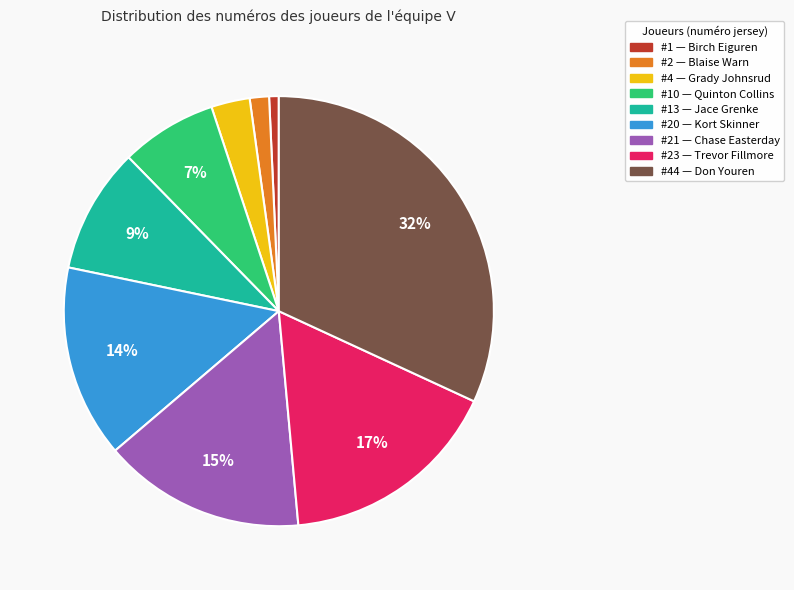

Does any single category account for the majority?

No